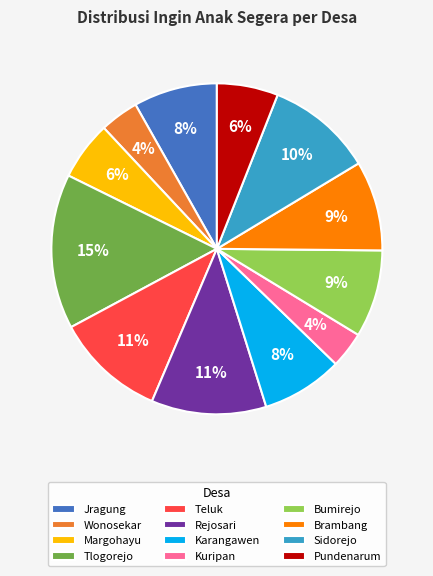

Combined, do Rejosari and Tlogorejo account for over 50%?

No